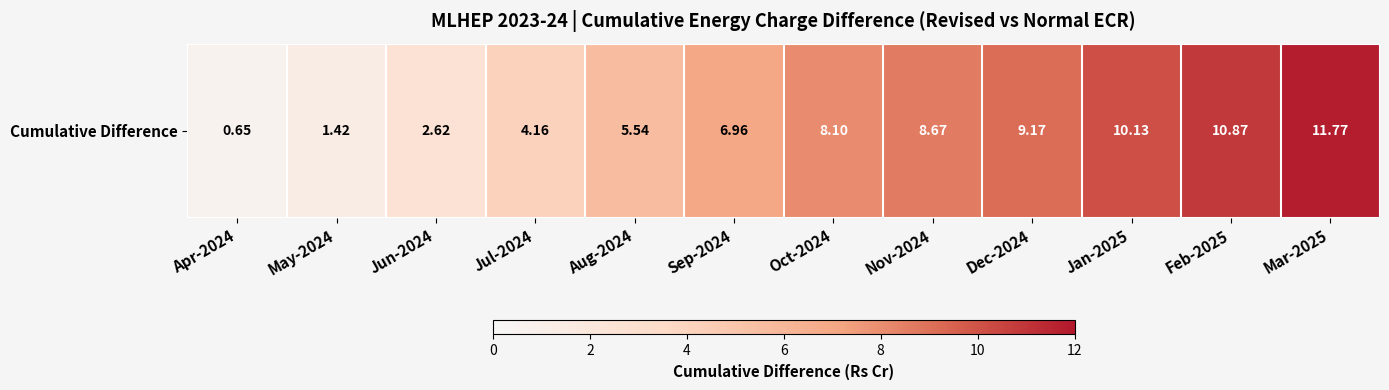

Where is the data nearest to the value 6?

Aug-2024